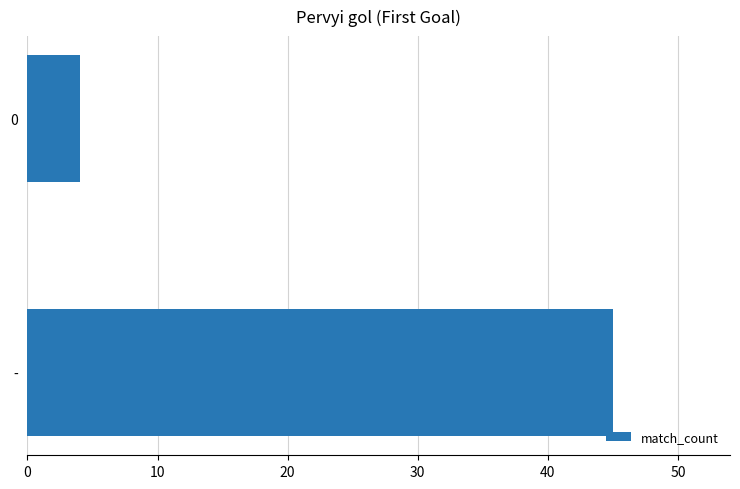

What is the difference between the maximum and minimum values?

41